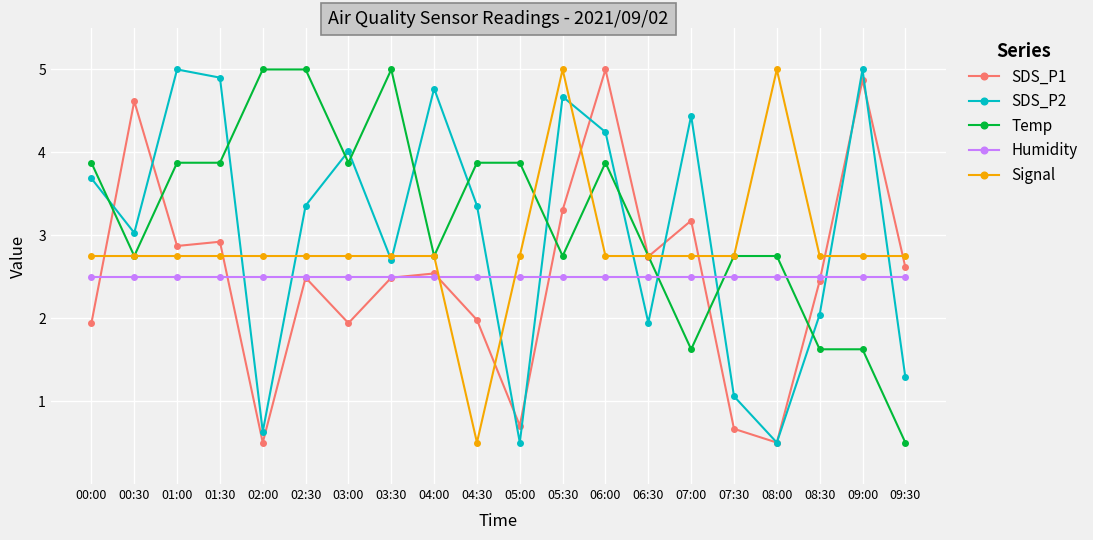

How many values in the SDS_P2 series exceed 3?

12